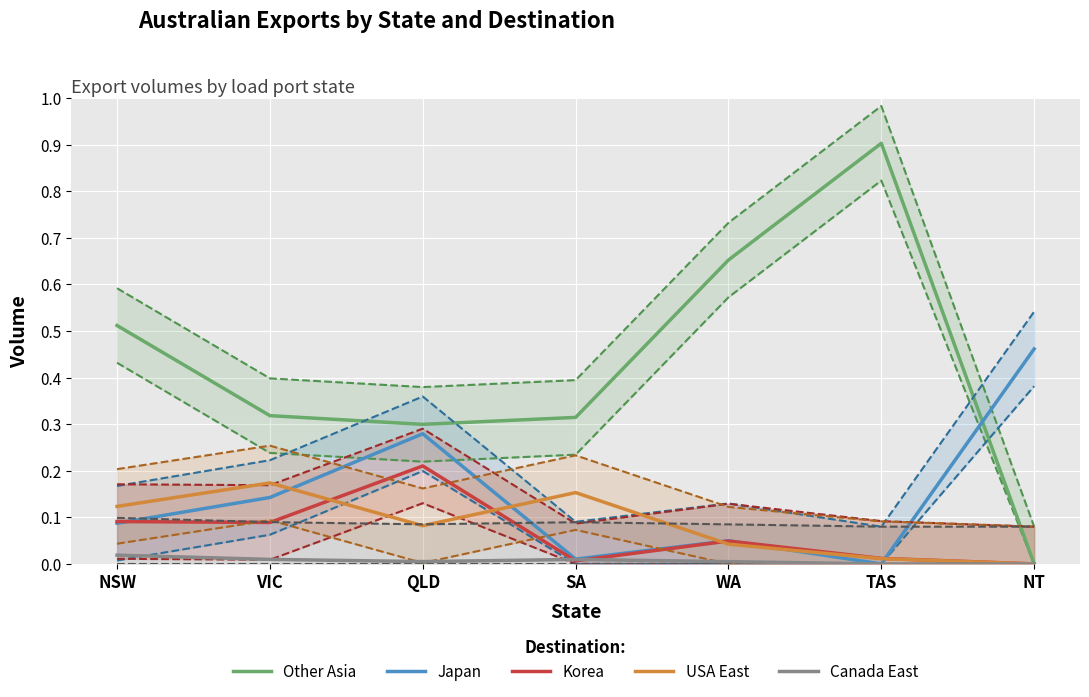

What value does the Japan series have at VIC?

0.1